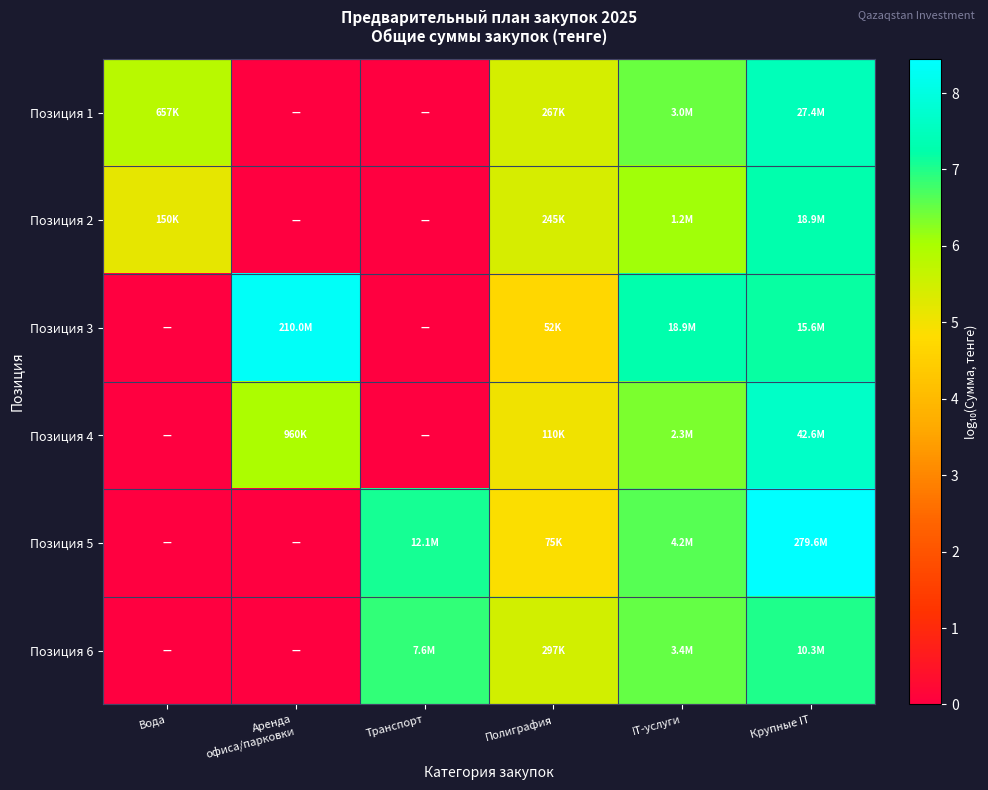

Reading right to left, what are all the values shown in this chart?

Позиция 1: Крупные IT=7.4	IT-услуги=6.5	Полиграфия=5.4	Транспорт=0.0	Аренда
офиса/парковки=0.0	Вода=5.8
Позиция 2: Крупные IT=7.3	IT-услуги=6.1	Полиграфия=5.4	Транспорт=0.0	Аренда
офиса/парковки=0.0	Вода=5.2
Позиция 3: Крупные IT=7.2	IT-услуги=7.3	Полиграфия=4.7	Транспорт=0.0	Аренда
офиса/парковки=8.3	Вода=0.0
Позиция 4: Крупные IT=7.6	IT-услуги=6.4	Полиграфия=5.0	Транспорт=0.0	Аренда
офиса/парковки=6.0	Вода=0.0
Позиция 5: Крупные IT=8.4	IT-услуги=6.6	Полиграфия=4.9	Транспорт=7.1	Аренда
офиса/парковки=0.0	Вода=0.0
Позиция 6: Крупные IT=7.0	IT-услуги=6.5	Полиграфия=5.5	Транспорт=6.9	Аренда
офиса/парковки=0.0	Вода=0.0